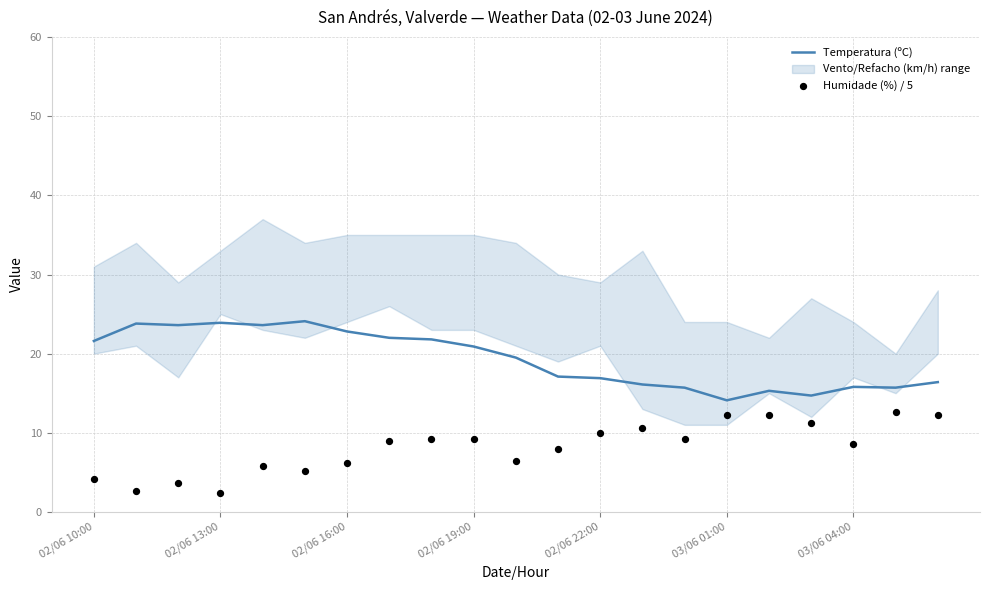

Which series has the widest spread of Y values?

Humidade (%) / 5